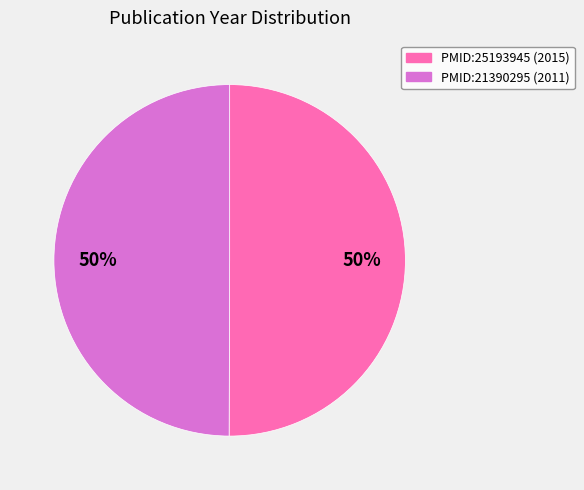

To the nearest percent, what is the average slice percentage?

50%